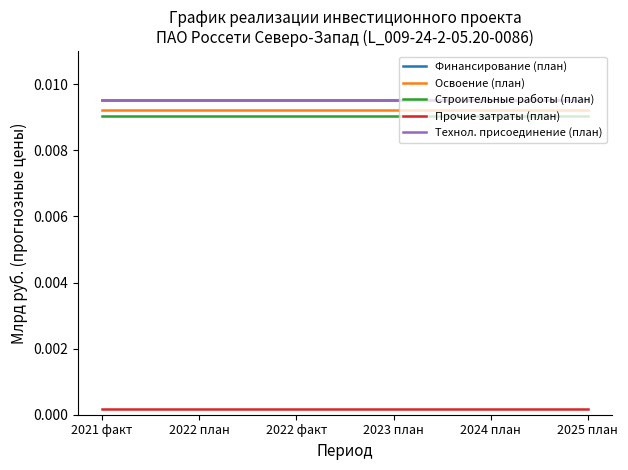

What is the label of the 4th point from the right?

2022 факт